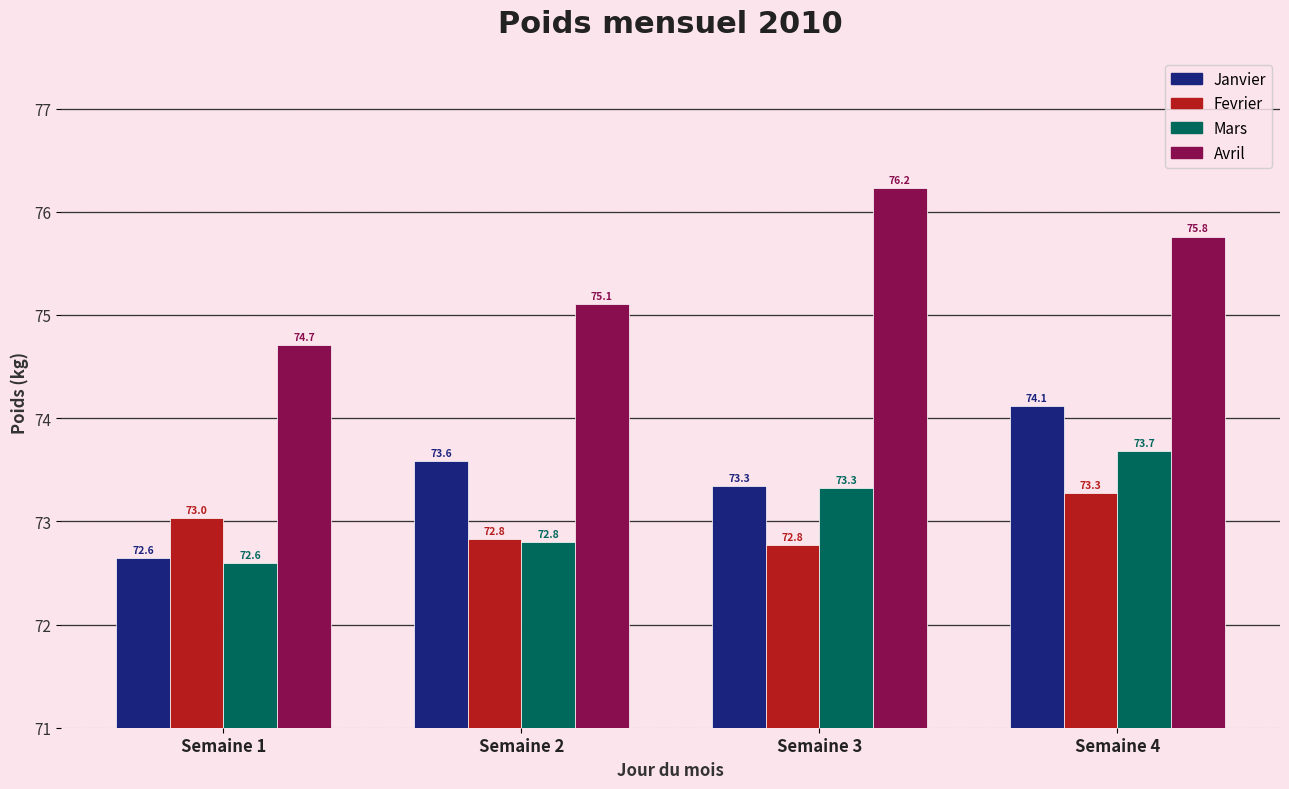

The value of Fevrier at Semaine 1 is 73.0. True or false?

True